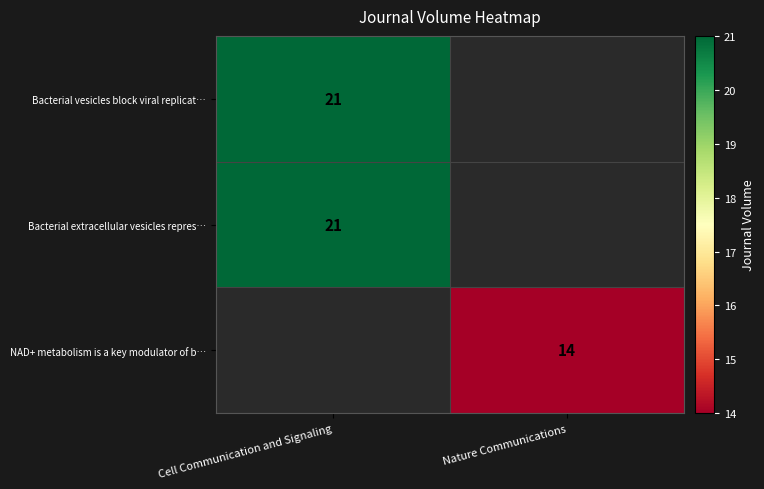

Is the value of Bacterial vesicles block viral replicat… at Cell Communication and Signaling greater than the value of NAD+ metabolism is a key modulator of b… at Nature Communications?

Yes